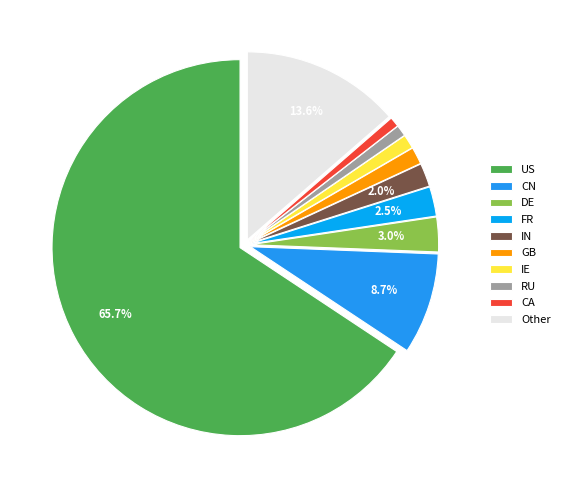

How many segments does this pie chart have?

10